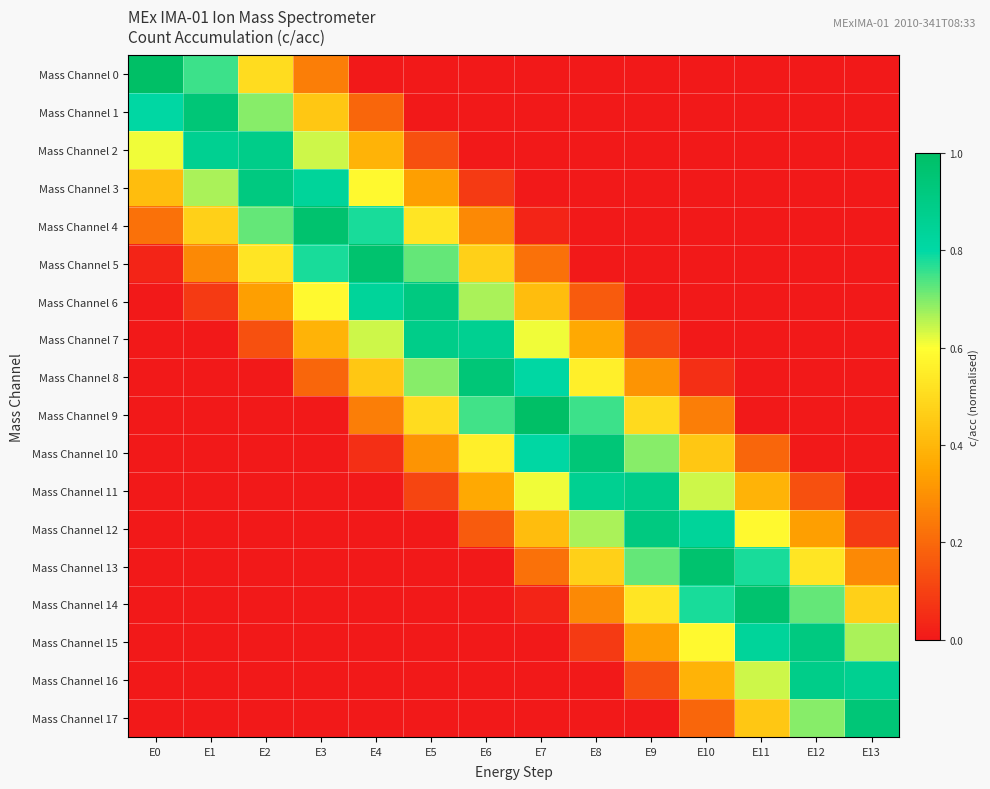

Reading right to left, transcribe all the data shown in this chart.

Mass Channel 0: E13=0.0	E12=0.0	E11=0.0	E10=0.0	E9=0.0	E8=0.0	E7=0.0	E6=0.0	E5=0.0	E4=0.0	E3=0.2	E2=0.5	E1=0.8	E0=1.0
Mass Channel 1: E13=0.0	E12=0.0	E11=0.0	E10=0.0	E9=0.0	E8=0.0	E7=0.0	E6=0.0	E5=0.0	E4=0.2	E3=0.4	E2=0.7	E1=0.9	E0=0.8
Mass Channel 2: E13=0.0	E12=0.0	E11=0.0	E10=0.0	E9=0.0	E8=0.0	E7=0.0	E6=0.0	E5=0.1	E4=0.4	E3=0.6	E2=0.9	E1=0.9	E0=0.6
Mass Channel 3: E13=0.0	E12=0.0	E11=0.0	E10=0.0	E9=0.0	E8=0.0	E7=0.0	E6=0.1	E5=0.3	E4=0.6	E3=0.8	E2=0.9	E1=0.7	E0=0.4
Mass Channel 4: E13=0.0	E12=0.0	E11=0.0	E10=0.0	E9=0.0	E8=0.0	E7=0.0	E6=0.3	E5=0.5	E4=0.8	E3=1.0	E2=0.7	E1=0.5	E0=0.2
Mass Channel 5: E13=0.0	E12=0.0	E11=0.0	E10=0.0	E9=0.0	E8=0.0	E7=0.2	E6=0.5	E5=0.7	E4=1.0	E3=0.8	E2=0.5	E1=0.3	E0=0.0
Mass Channel 6: E13=0.0	E12=0.0	E11=0.0	E10=0.0	E9=0.0	E8=0.2	E7=0.4	E6=0.7	E5=0.9	E4=0.8	E3=0.6	E2=0.3	E1=0.1	E0=0.0
Mass Channel 7: E13=0.0	E12=0.0	E11=0.0	E10=0.0	E9=0.1	E8=0.4	E7=0.6	E6=0.9	E5=0.9	E4=0.6	E3=0.4	E2=0.1	E1=0.0	E0=0.0
Mass Channel 8: E13=0.0	E12=0.0	E11=0.0	E10=0.1	E9=0.3	E8=0.6	E7=0.8	E6=0.9	E5=0.7	E4=0.4	E3=0.2	E2=0.0	E1=0.0	E0=0.0
Mass Channel 9: E13=0.0	E12=0.0	E11=0.0	E10=0.2	E9=0.5	E8=0.8	E7=1.0	E6=0.7	E5=0.5	E4=0.2	E3=0.0	E2=0.0	E1=0.0	E0=0.0
Mass Channel 10: E13=0.0	E12=0.0	E11=0.2	E10=0.4	E9=0.7	E8=0.9	E7=0.8	E6=0.6	E5=0.3	E4=0.1	E3=0.0	E2=0.0	E1=0.0	E0=0.0
Mass Channel 11: E13=0.0	E12=0.1	E11=0.4	E10=0.6	E9=0.9	E8=0.9	E7=0.6	E6=0.4	E5=0.1	E4=0.0	E3=0.0	E2=0.0	E1=0.0	E0=0.0
Mass Channel 12: E13=0.1	E12=0.3	E11=0.6	E10=0.8	E9=0.9	E8=0.7	E7=0.4	E6=0.2	E5=0.0	E4=0.0	E3=0.0	E2=0.0	E1=0.0	E0=0.0
Mass Channel 13: E13=0.3	E12=0.5	E11=0.8	E10=1.0	E9=0.7	E8=0.5	E7=0.2	E6=0.0	E5=0.0	E4=0.0	E3=0.0	E2=0.0	E1=0.0	E0=0.0
Mass Channel 14: E13=0.5	E12=0.7	E11=1.0	E10=0.8	E9=0.5	E8=0.3	E7=0.0	E6=0.0	E5=0.0	E4=0.0	E3=0.0	E2=0.0	E1=0.0	E0=0.0
Mass Channel 15: E13=0.7	E12=0.9	E11=0.8	E10=0.6	E9=0.3	E8=0.1	E7=0.0	E6=0.0	E5=0.0	E4=0.0	E3=0.0	E2=0.0	E1=0.0	E0=0.0
Mass Channel 16: E13=0.9	E12=0.9	E11=0.6	E10=0.4	E9=0.1	E8=0.0	E7=0.0	E6=0.0	E5=0.0	E4=0.0	E3=0.0	E2=0.0	E1=0.0	E0=0.0
Mass Channel 17: E13=0.9	E12=0.7	E11=0.4	E10=0.2	E9=0.0	E8=0.0	E7=0.0	E6=0.0	E5=0.0	E4=0.0	E3=0.0	E2=0.0	E1=0.0	E0=0.0